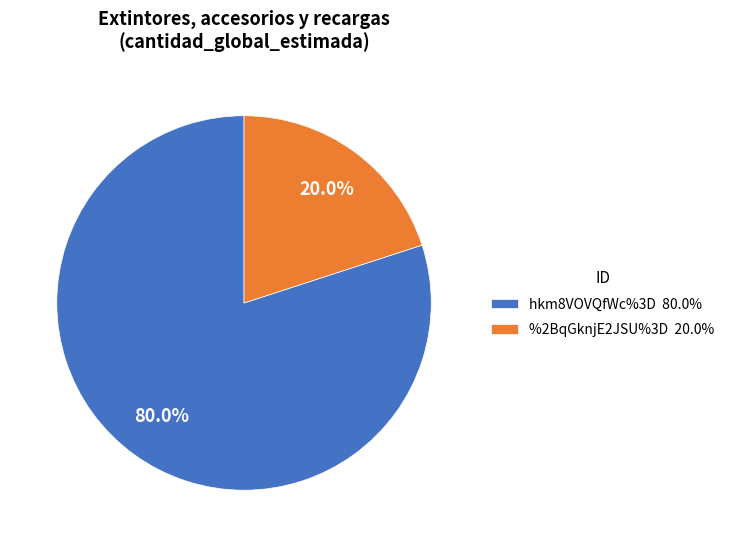

What is the smallest slice in the pie chart?

%2BqGknjE2JSU%3D